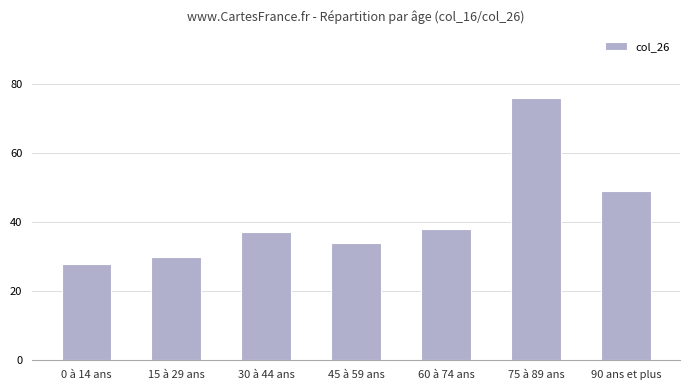

Reading left to right, list all the values displayed in this chart.

28	30	37	34	38	76	49